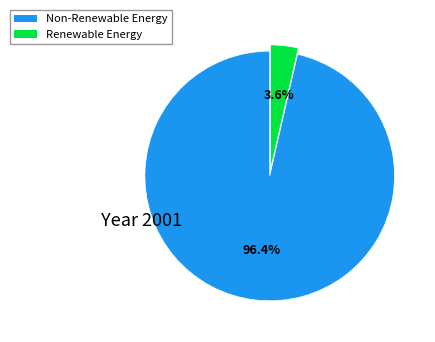

Is there a majority slice in this chart?

Yes